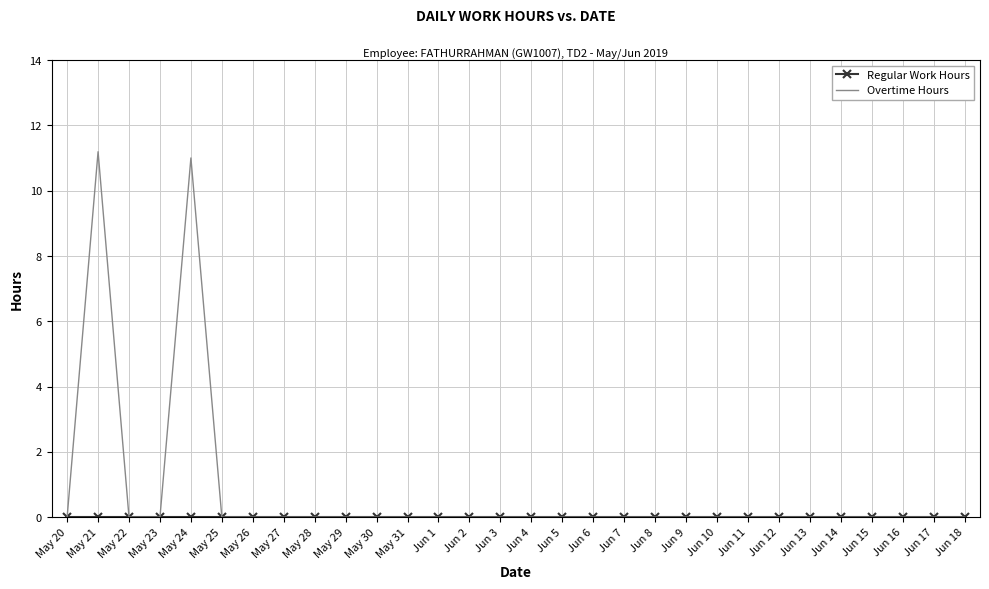

Which series has the largest total across all categories?

Overtime Hours